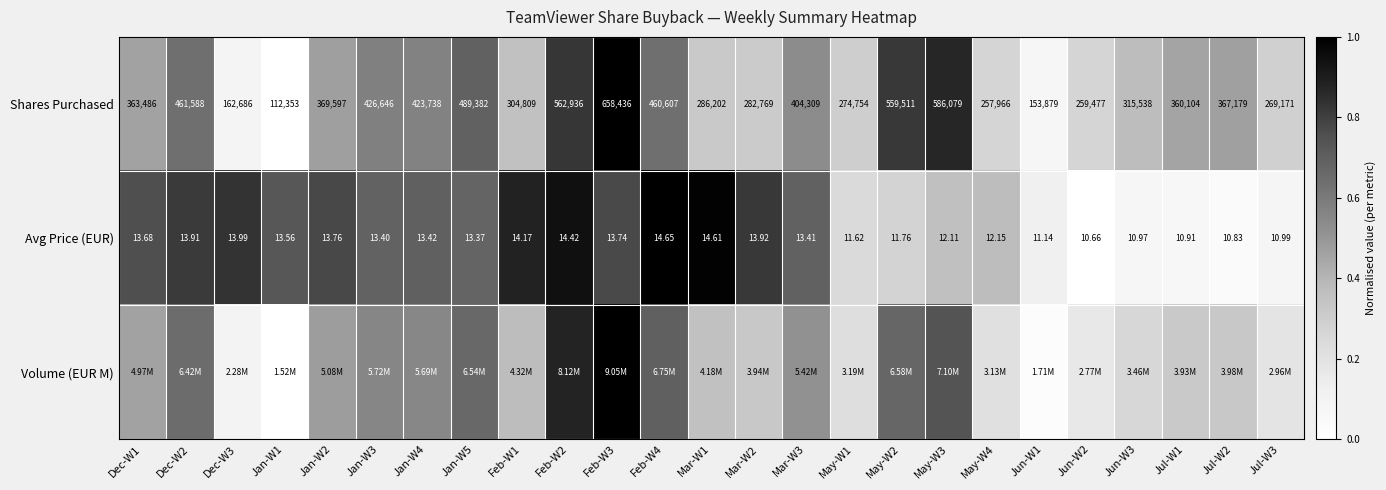

What is the sum of all Shares Purchased values?

11.7